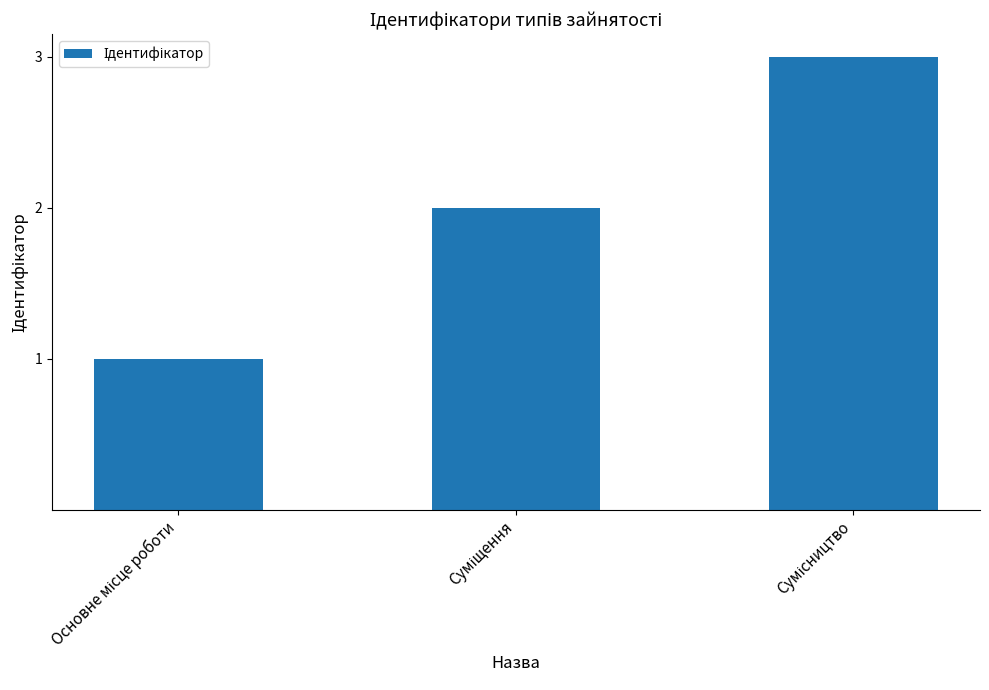

What is the sum of all values?

6